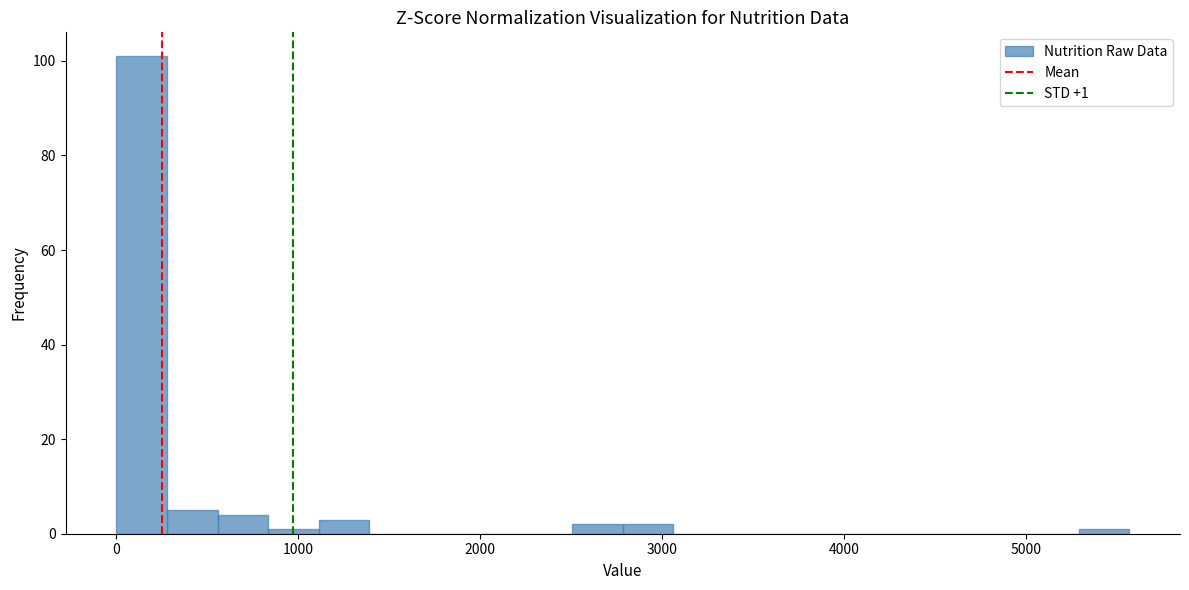

Around what value on the x-axis is the tallest bar? Give the approximate position of its centre, as read against the axis.

100